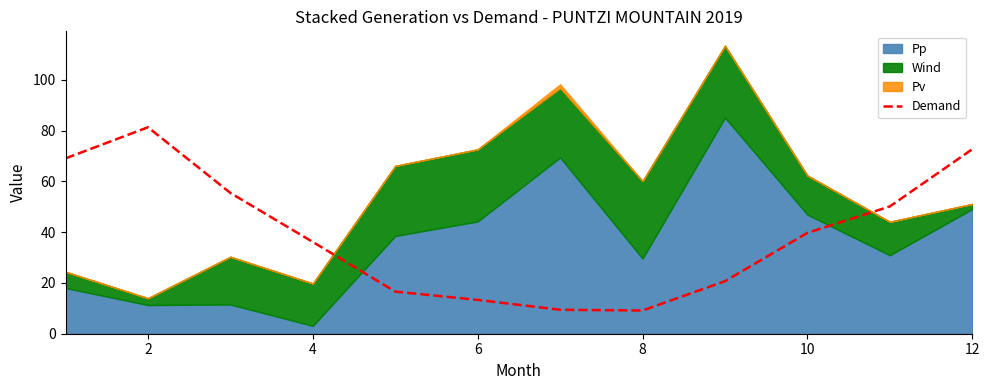

How many values are below 39?

6